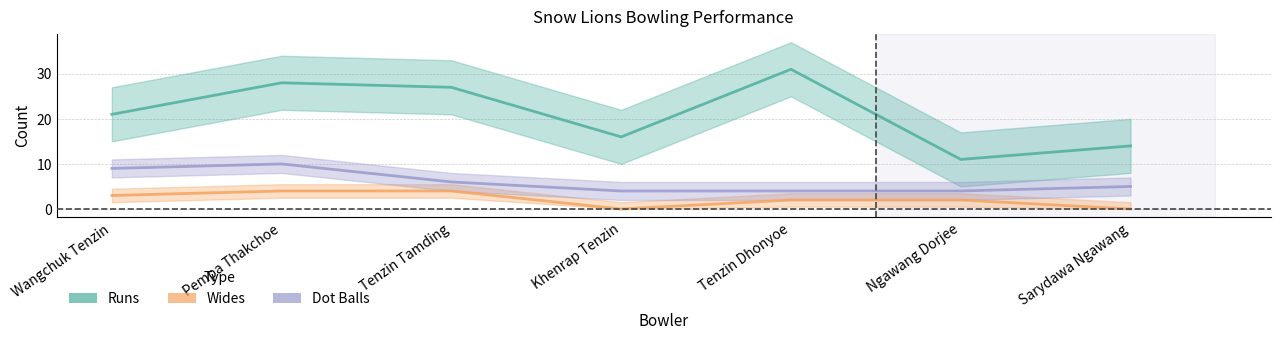

What is the greatest value displayed?

31